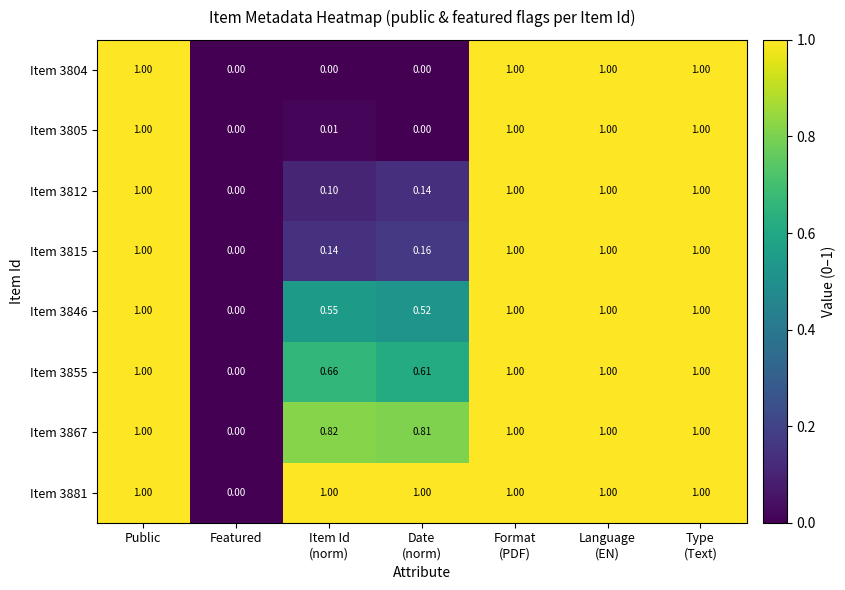

At which label is Item 3881 closest to 0?

Featured